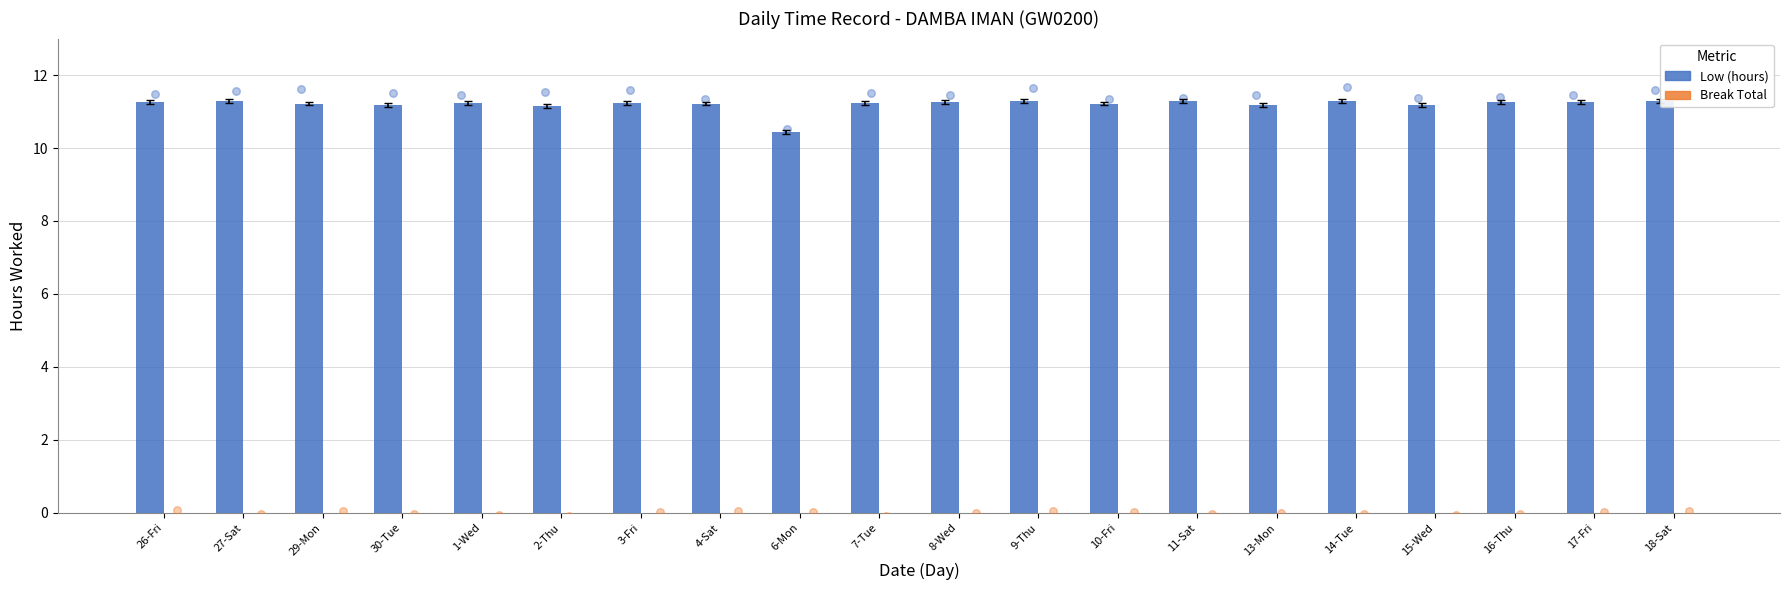

Which series has the largest Y range (max minus min)?

Low (hours)